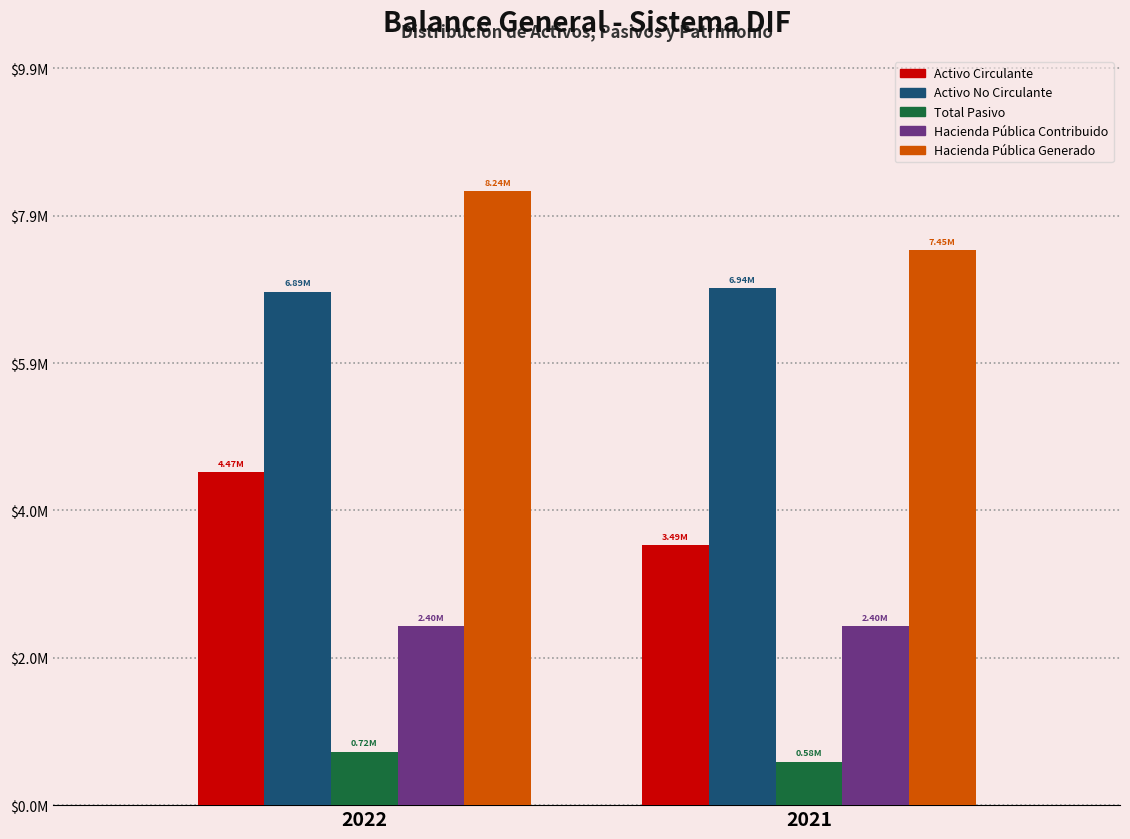

What are all the series names shown in the legend?

Activo Circulante, Activo No Circulante, Total Pasivo, Hacienda Pública Contribuido, Hacienda Pública Generado